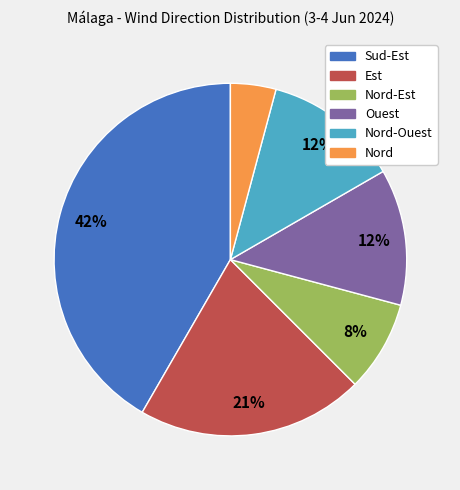

Does any single category account for the majority?

No